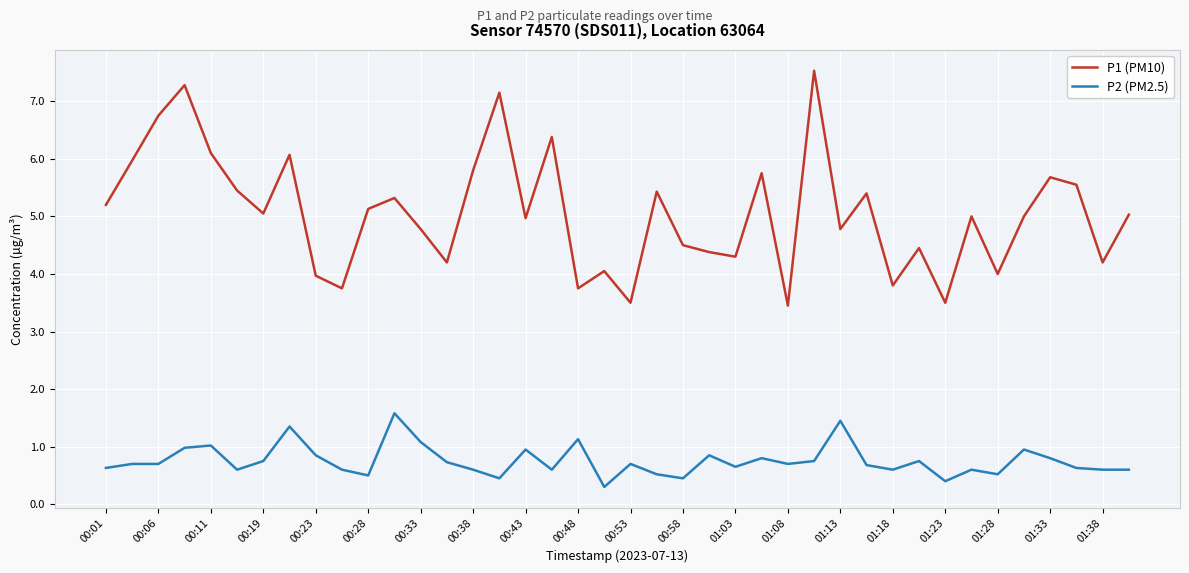

True or false: P2 (PM2.5) and P1 (PM10) cross at least once.

False